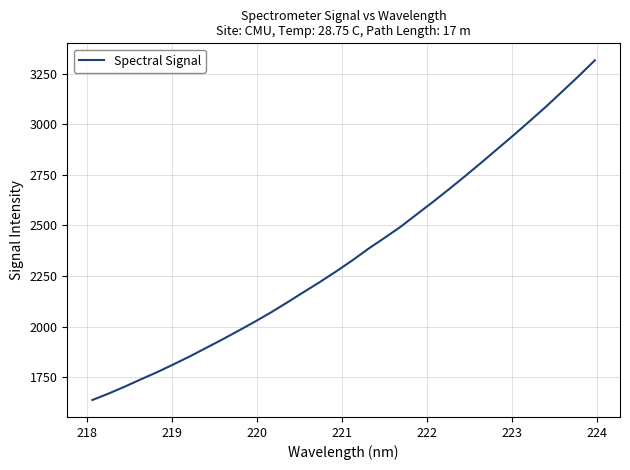

What is the greatest value displayed?

3315.2